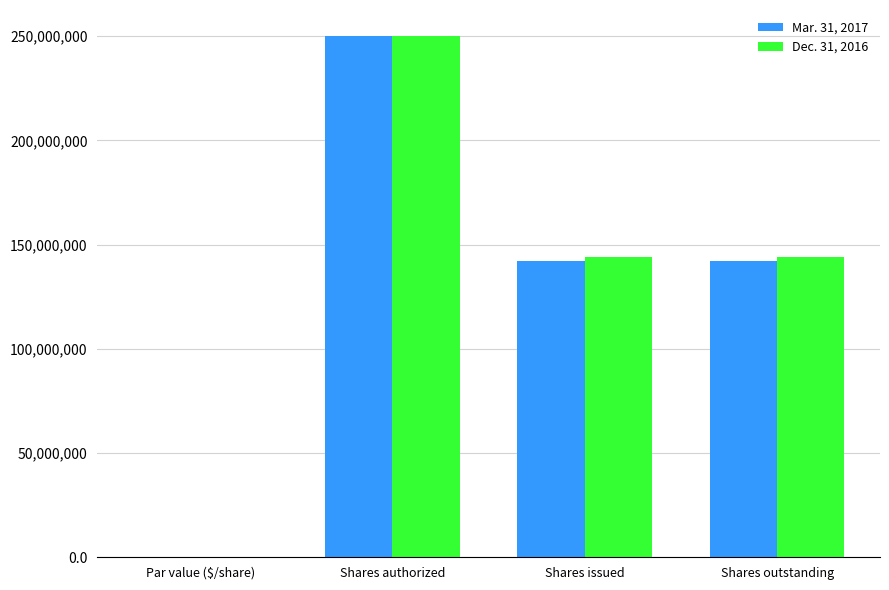

What is the maximum value shown in the chart?

250000000.0